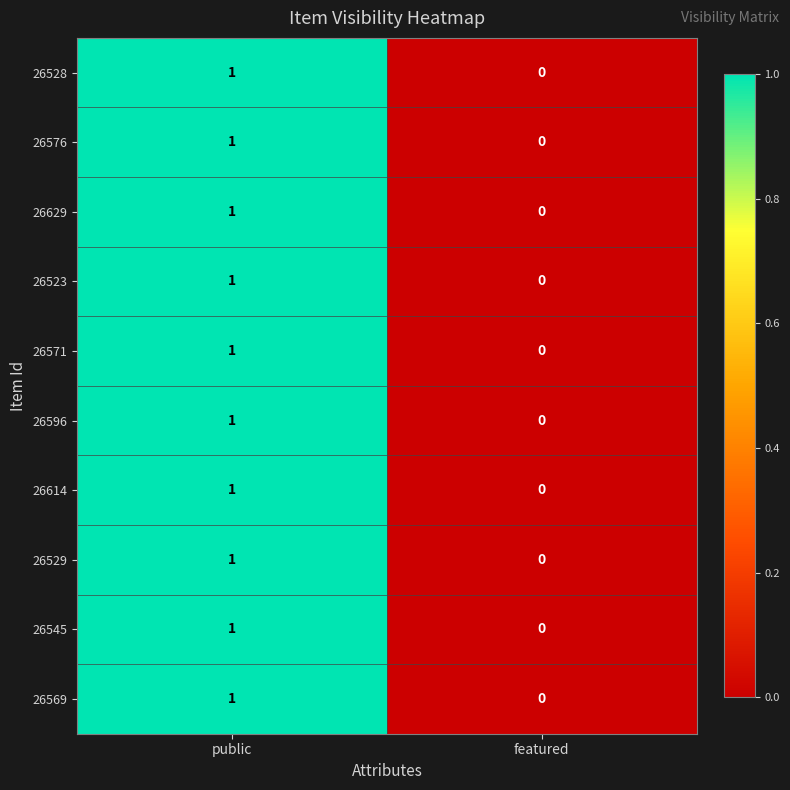

At which label does 26529 reach its minimum?

featured